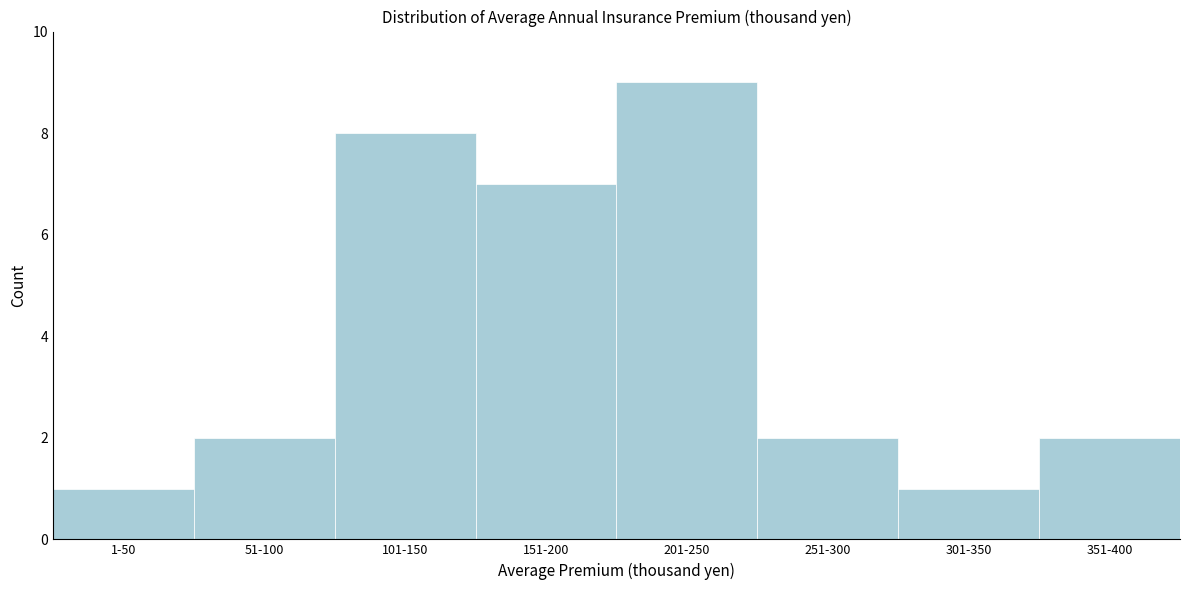

Reading left to right, what are all the values shown in this chart?

1-50=1	51-100=2	101-150=8	151-200=7	201-250=9	251-300=2	301-350=1	351-400=2